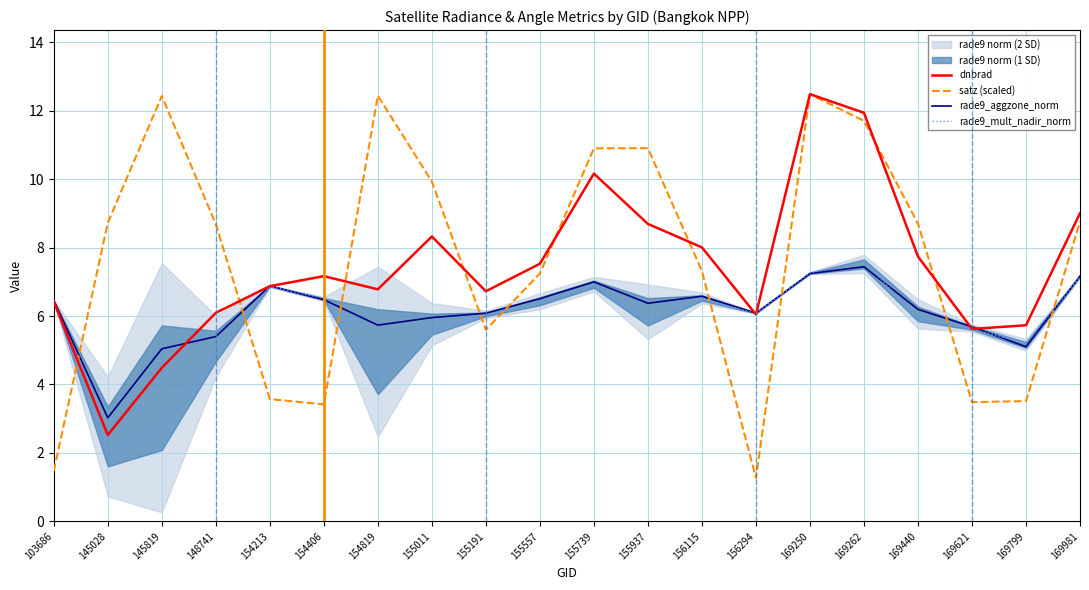

Is it true that dnbrad equals 21.9 at 169250?

False